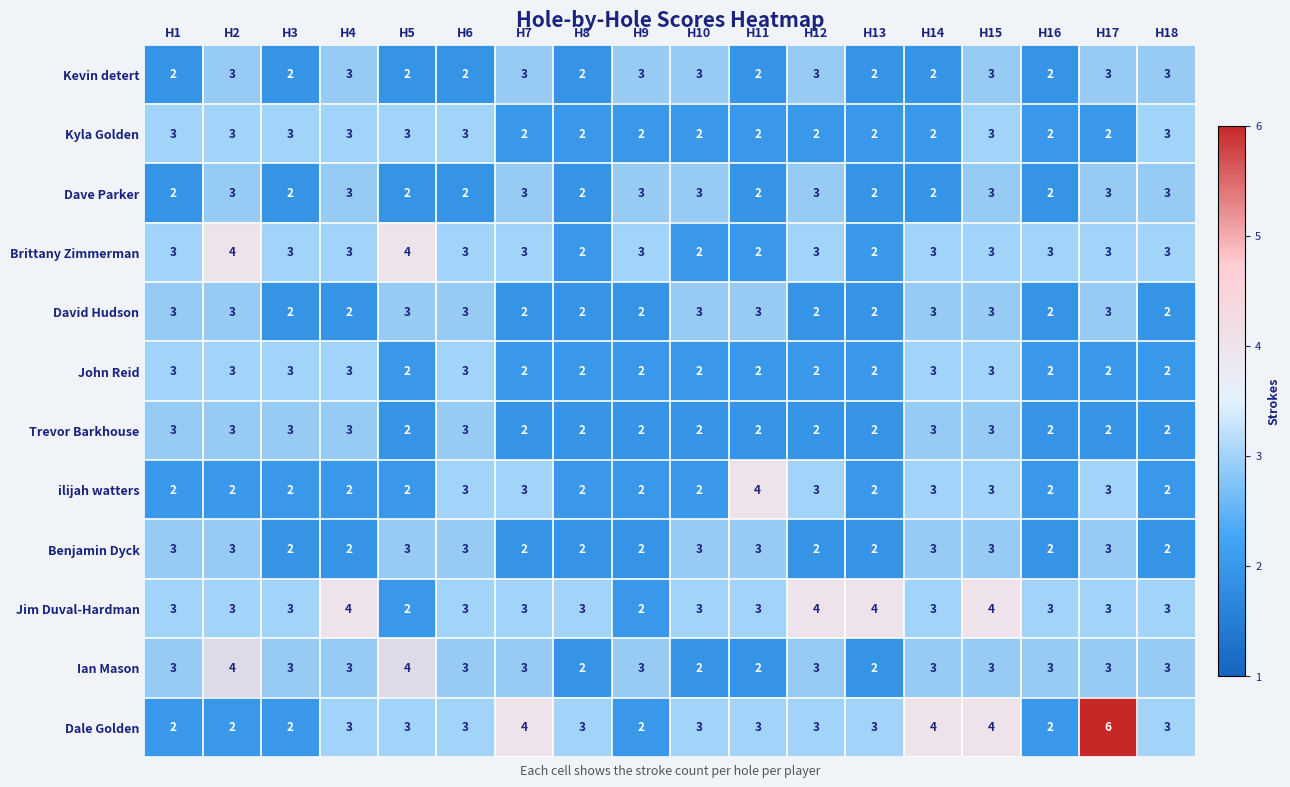

Which label corresponds to the largest value in the chart?

H17